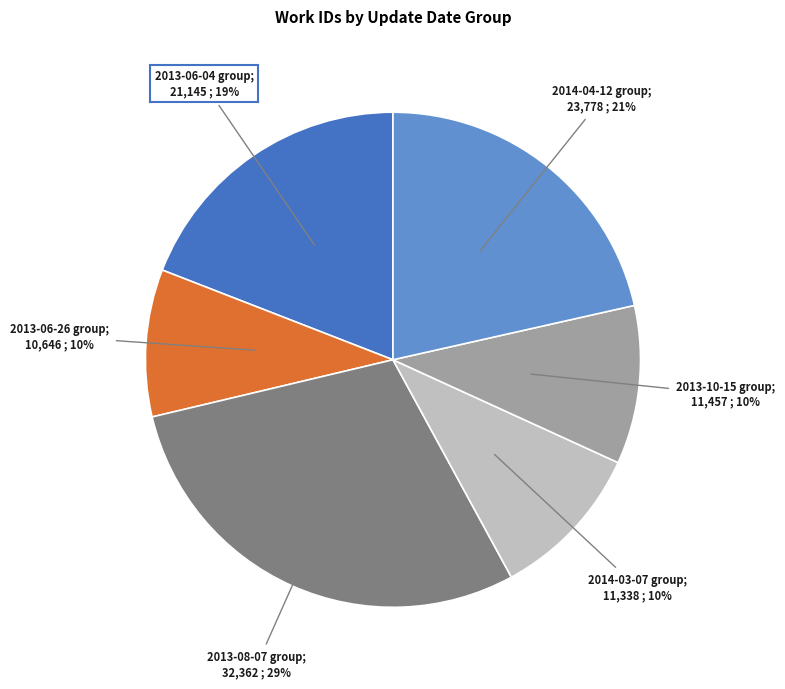

To the nearest percent, what is the average slice percentage?

17%